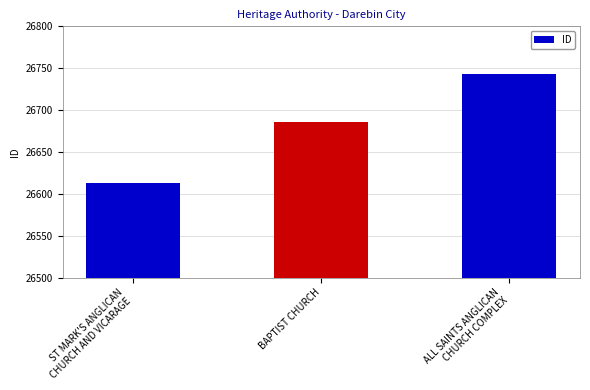

Is it true that the value at BAPTIST CHURCH is 43268?

False